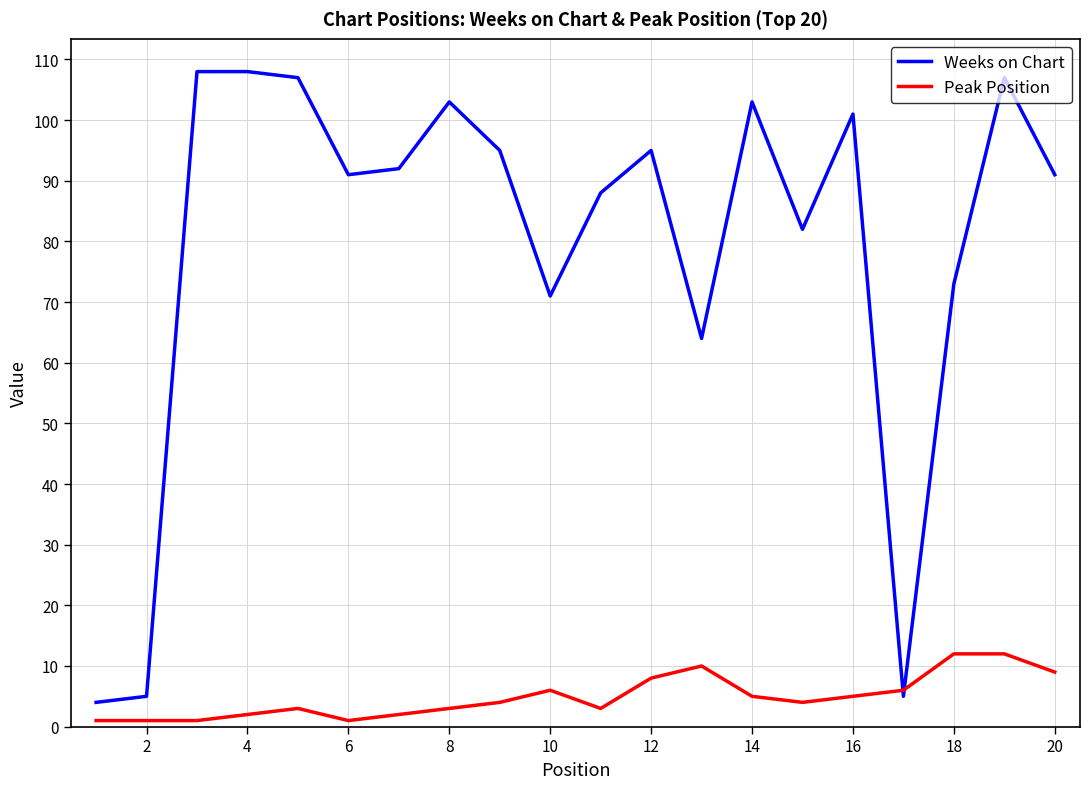

What is the average value of the Peak Position series?

5